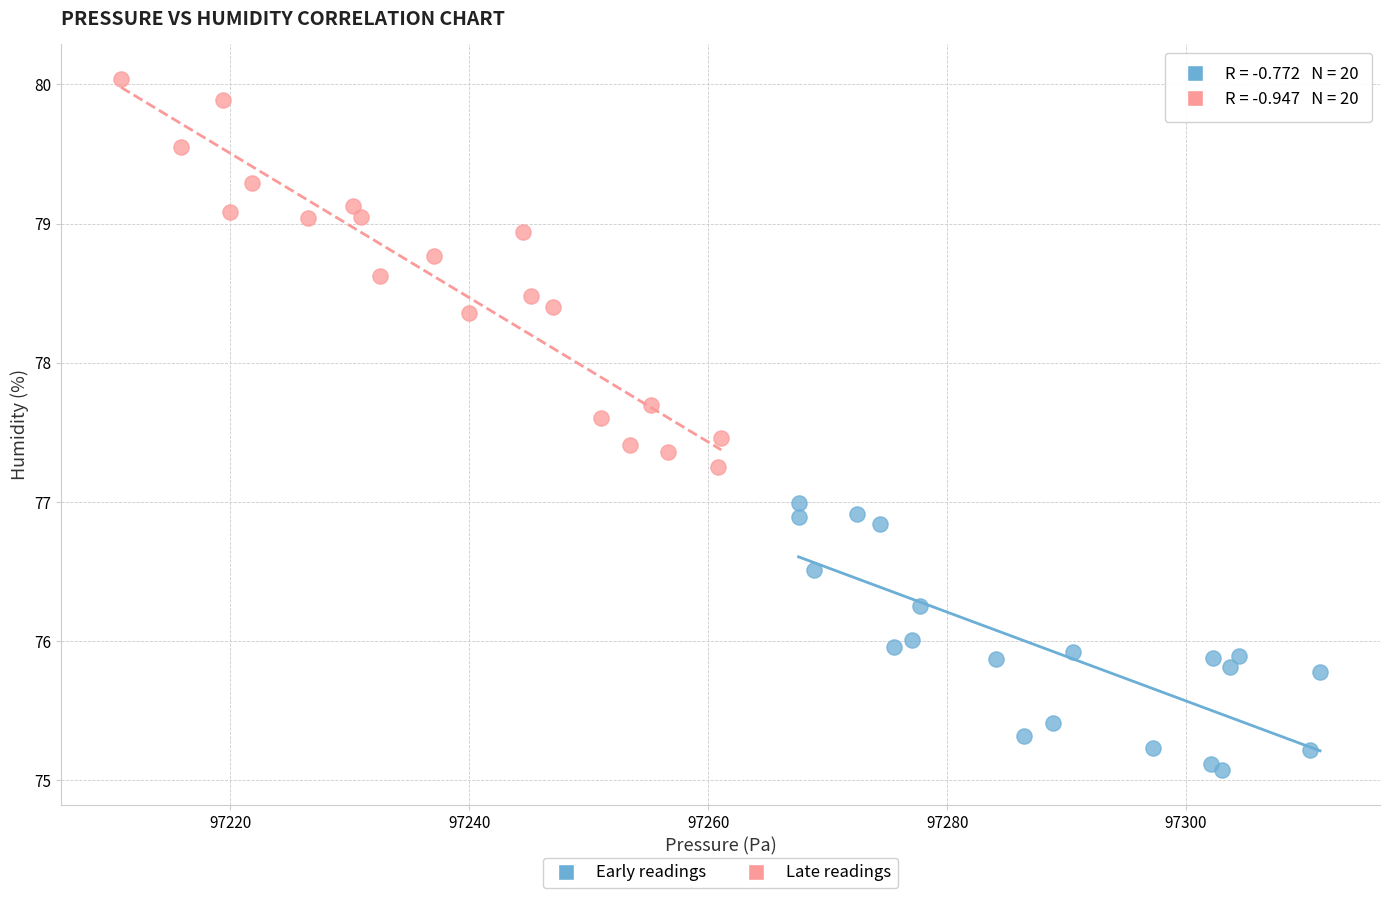

Which series reaches the minimum Y coordinate?

Early readings